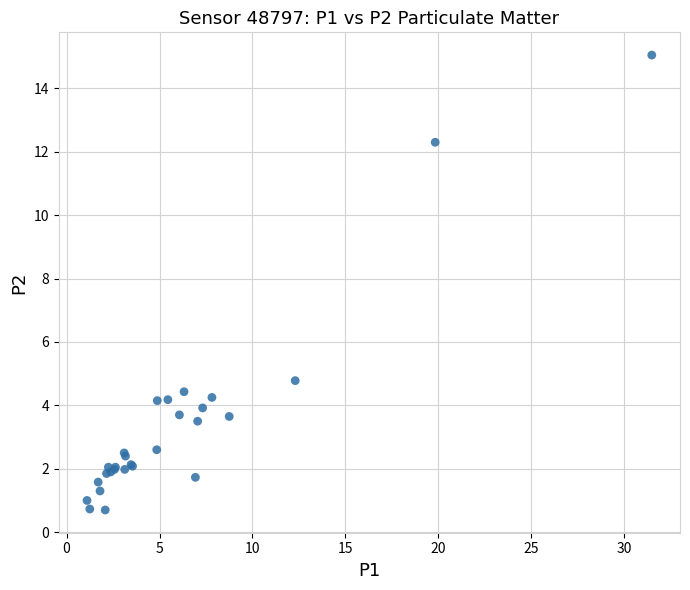

What Y value in the scatter plot is closest to 7?

4.8